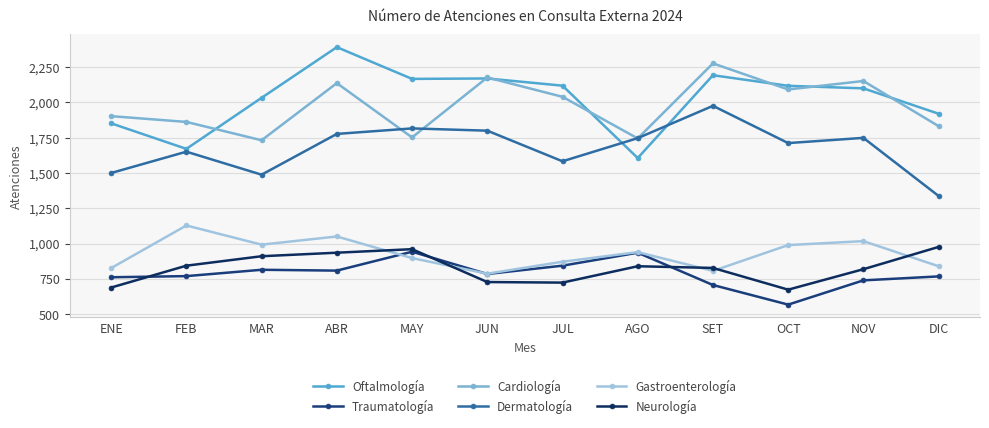

What is the average value of the Dermatología series?

1678